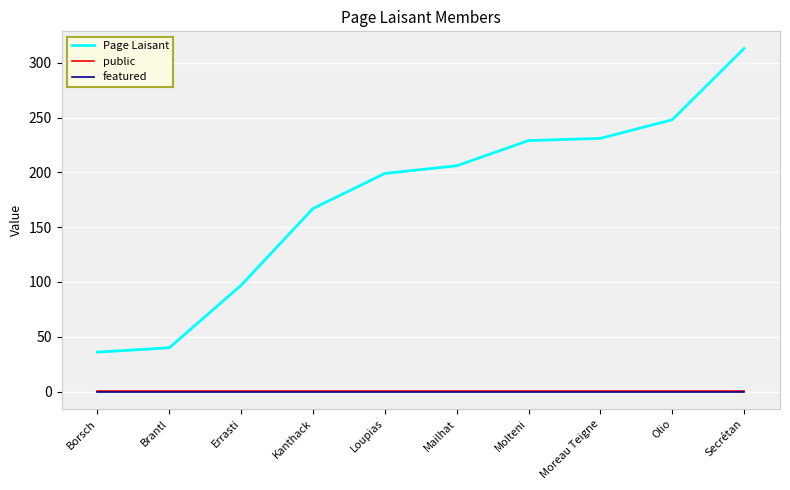

Where is Page Laisant nearest to the value 174?

Kanthack